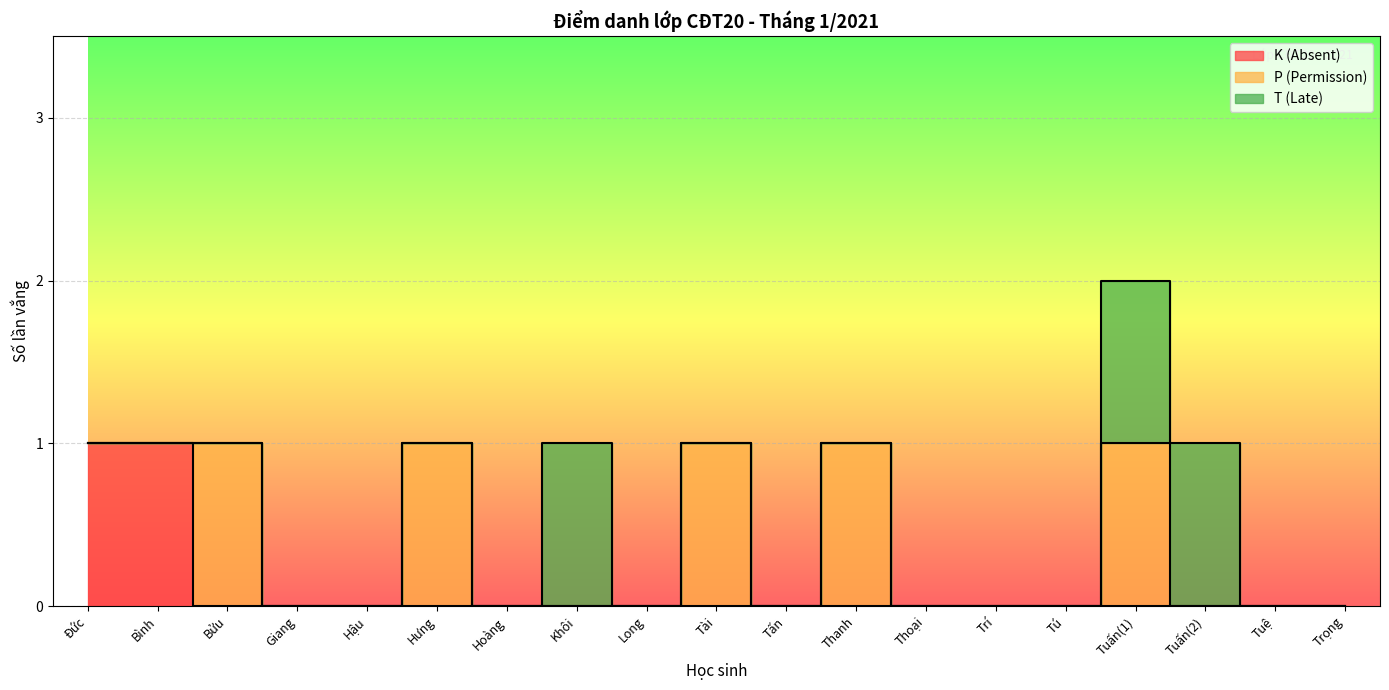

The value of K (Absent) at Hậu is 0. True or false?

True